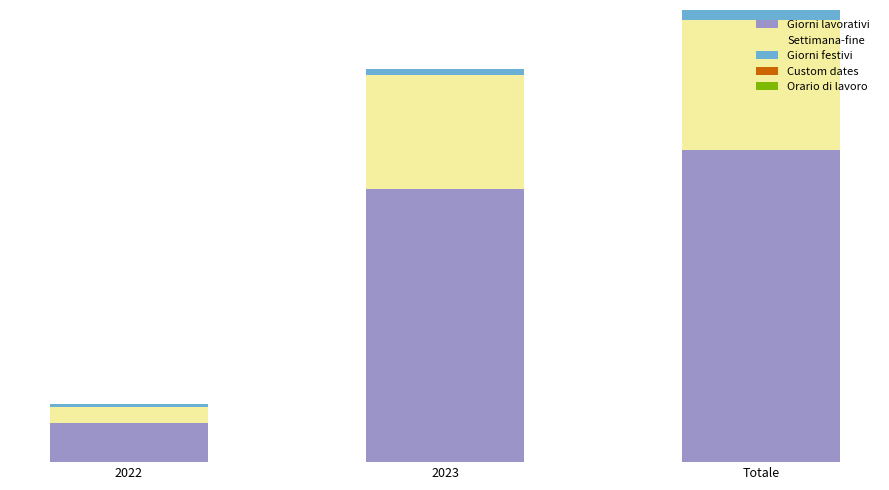

At which category is the sum across all series the highest?

Totale